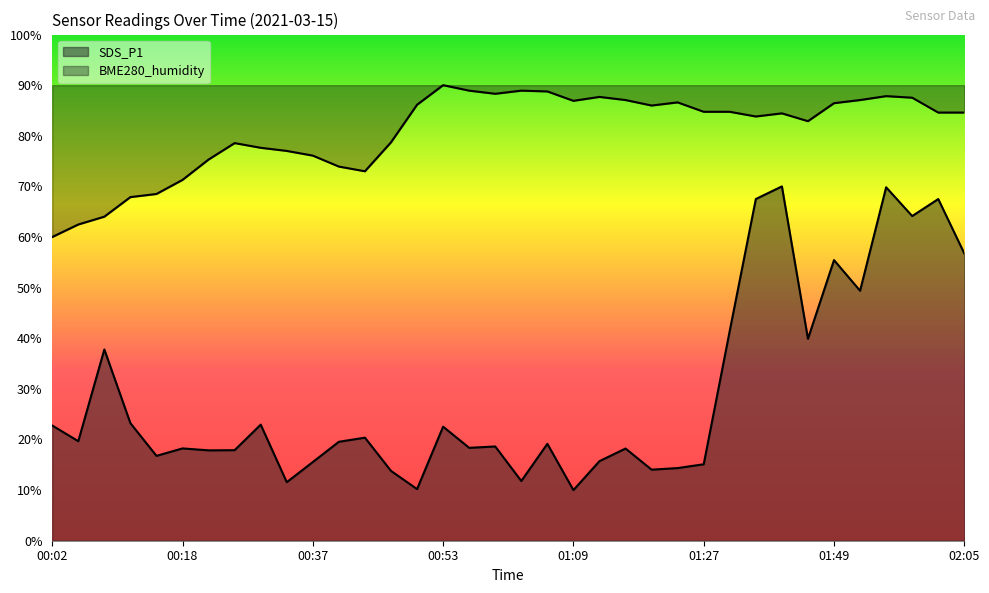

Is it true that BME280_humidity equals 18.3 at 01:49?

False